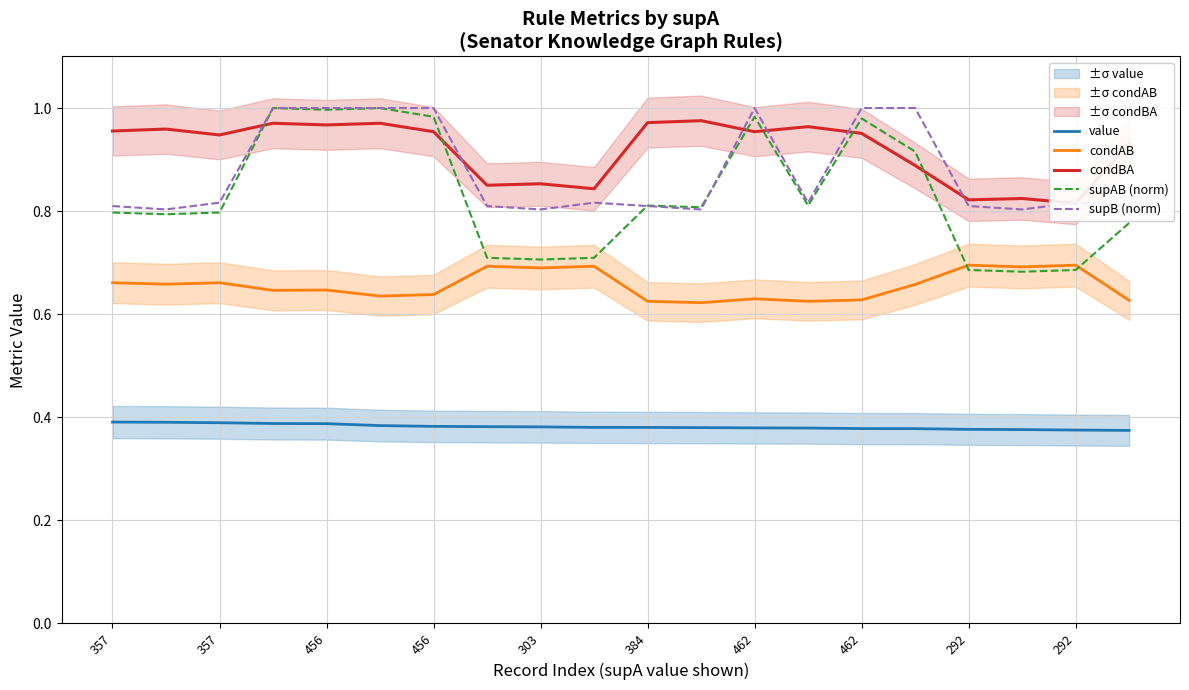

At which category does the chart reach its peak across all series?

456